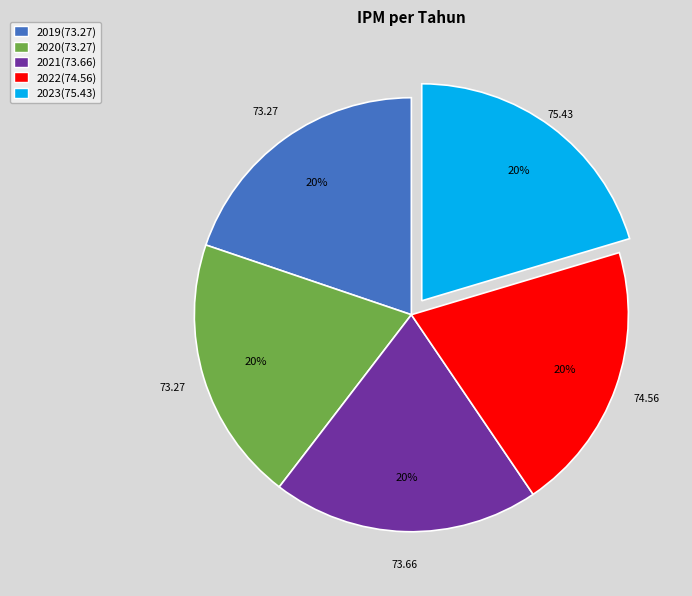

Is there any slice that represents more than half of the pie?

No